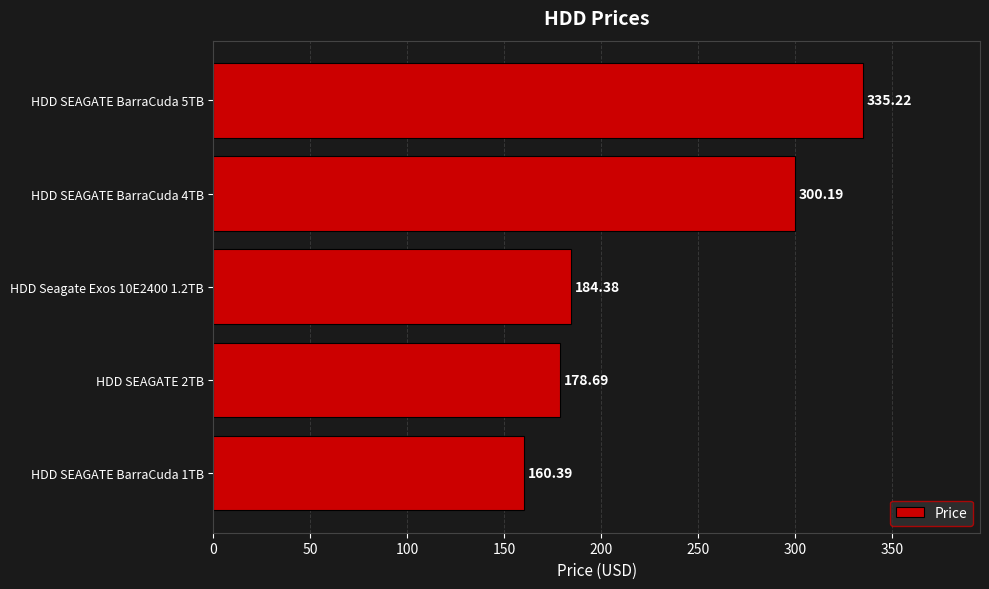

Approximately how many times larger is the value at HDD SEAGATE BarraCuda 5TB compared to HDD SEAGATE BarraCuda 4TB?

1.1